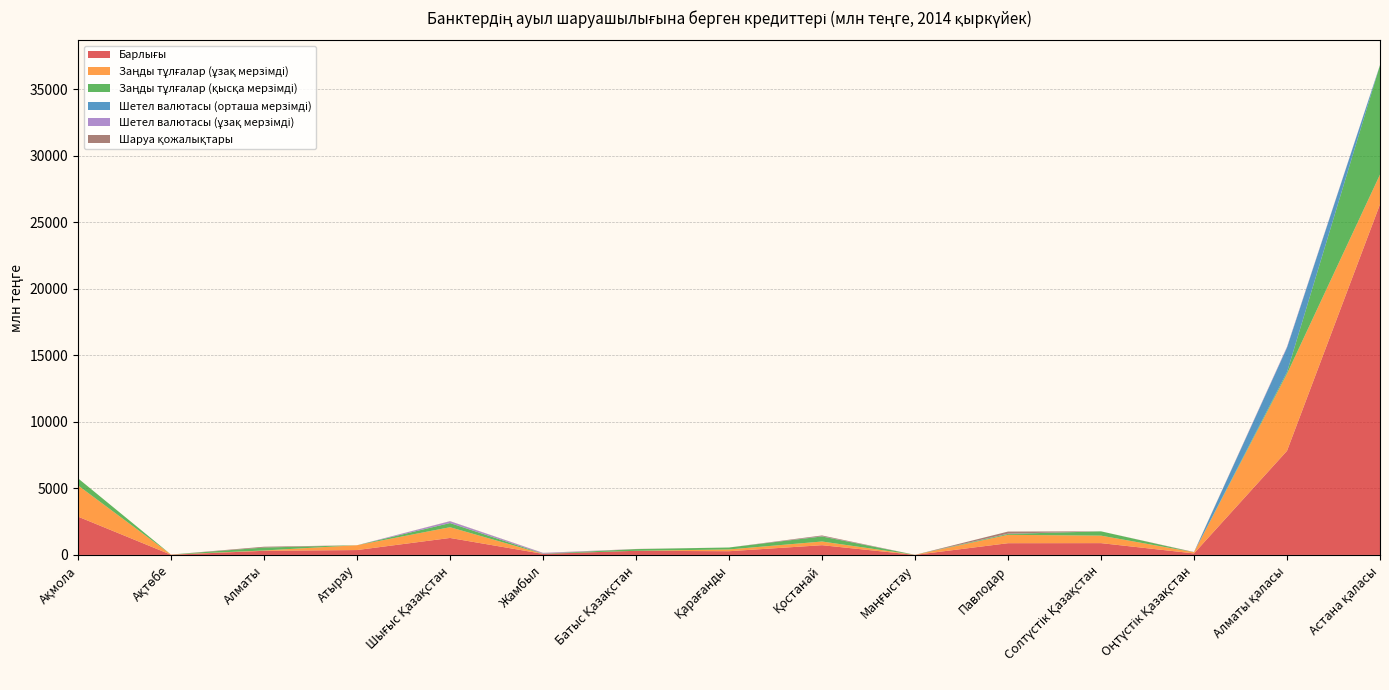

Reading left to right, transcribe all the data shown in this chart.

Барлығы: Ақмола=2877.1	Ақтөбе=14.3	Алматы=309.3	Атырау=366.2	Шығыс Қазақстан=1275.3	Жамбыл=79.7	Батыс Қазақстан=310.1	Қарағанды=279.2	Қостанай=731.4	Маңғыстау=4.5	Павлодар=881.5	Солтүстік Қазақстан=886.6	Оңтүстік Қазақстан=113.1	Алматы қаласы=7819.3	Астана қаласы=26345.0
Заңды тұлғалар (ұзақ мерзімді): Ақмола=2346.0	Ақтөбе=14.3	Алматы=26.1	Атырау=363.5	Шығыс Қазақстан=807.4	Жамбыл=0.0	Батыс Қазақстан=0.0	Қарағанды=133.6	Қостанай=276.8	Маңғыстау=0.0	Павлодар=629.0	Солтүстік Қазақстан=563.7	Оңтүстік Қазақстан=87.1	Алматы қаласы=5789.3	Астана қаласы=2231.2
Заңды тұлғалар (қысқа мерзімді): Ақмола=531.1	Ақтөбе=0.0	Алматы=218.5	Атырау=0.0	Шығыс Қазақстан=313.5	Жамбыл=16.6	Батыс Қазақстан=126.9	Қарағанды=145.6	Қостанай=380.8	Маңғыстау=4.5	Павлодар=69.6	Солтүстік Қазақстан=321.8	Оңтүстік Қазақстан=0.0	Алматы қаласы=126.5	Астана қаласы=8224.0
Шетел валютасы (орташа мерзімді): Ақмола=0.0	Ақтөбе=0.0	Алматы=0.0	Атырау=0.0	Шығыс Қазақстан=0.0	Жамбыл=0.0	Батыс Қазақстан=0.0	Қарағанды=0.0	Қостанай=0.0	Маңғыстау=0.0	Павлодар=0.0	Солтүстік Қазақстан=0.0	Оңтүстік Қазақстан=0.0	Алматы қаласы=1840.9	Астана қаласы=0.0
Шетел валютасы (ұзақ мерзімді): Ақмола=0.0	Ақтөбе=0.0	Алматы=0.0	Атырау=0.0	Шығыс Қазақстан=130.9	Жамбыл=50.0	Батыс Қазақстан=0.0	Қарағанды=0.0	Қостанай=17.0	Маңғыстау=0.0	Павлодар=17.0	Солтүстік Қазақстан=1.1	Оңтүстік Қазақстан=0.0	Алматы қаласы=62.1	Астана қаласы=12.6
Шаруа қожалықтары: Ақмола=0.0	Ақтөбе=0.0	Алматы=63.0	Атырау=0.0	Шығыс Қазақстан=12.0	Жамбыл=9.9	Батыс Қазақстан=11.2	Қарағанды=0.0	Қостанай=56.8	Маңғыстау=0.0	Павлодар=158.6	Солтүстік Қазақстан=0.0	Оңтүстік Қазақстан=20.0	Алматы қаласы=0.5	Астана қаласы=0.0